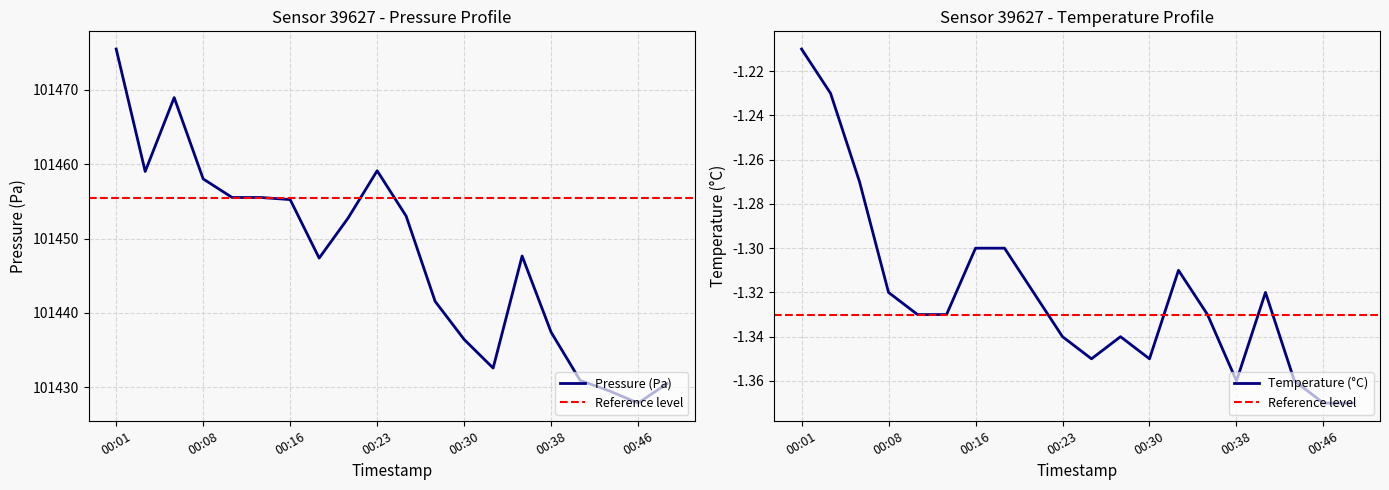

Rank the series by their maximum value, from lowest to highest.

temperature, pressure